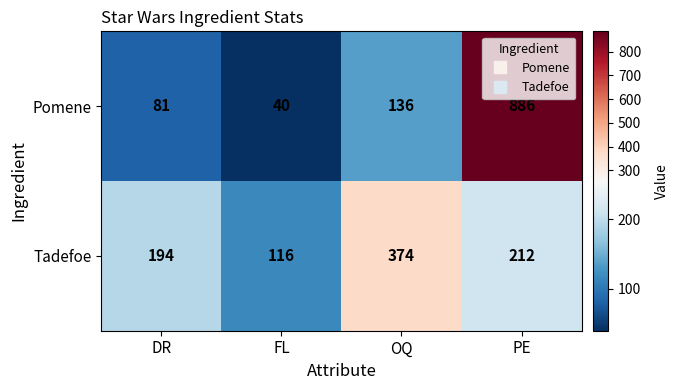

Rank the series at DR from lowest to highest value.

Pomene, Tadefoe